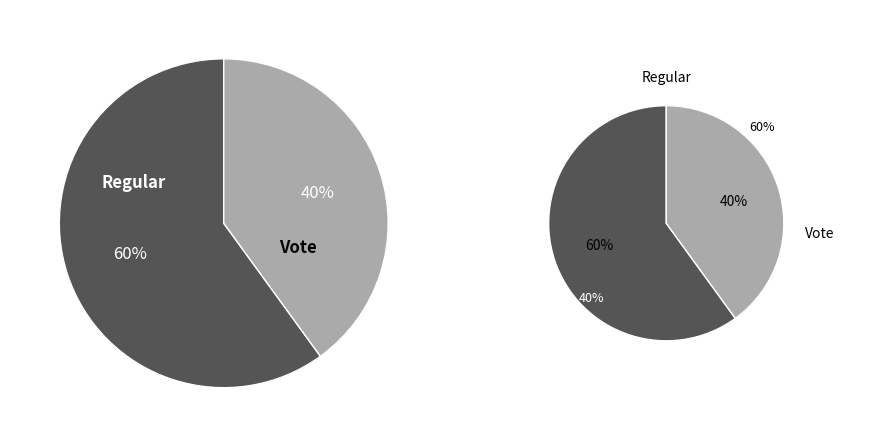

Approximately how many times larger is the value at Vote compared to Regular?

0.7